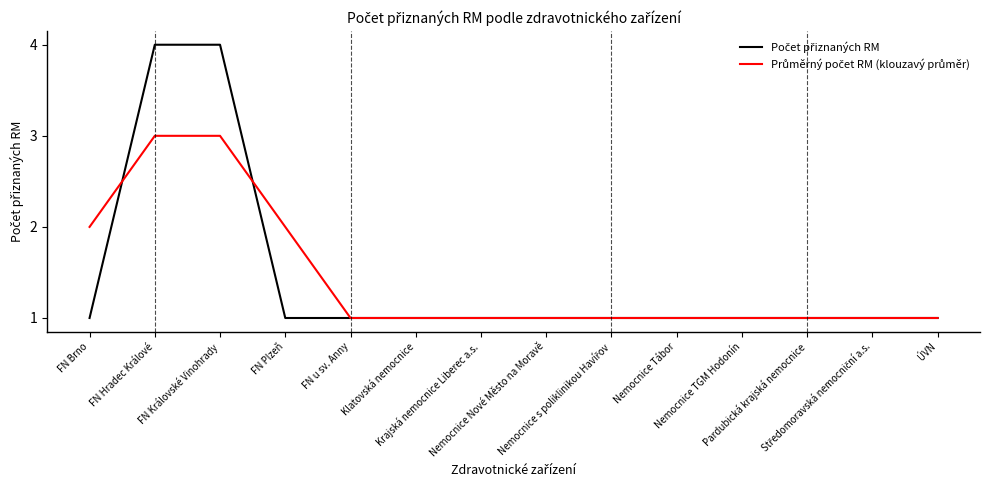

What is the maximum value shown in the chart?

4.0